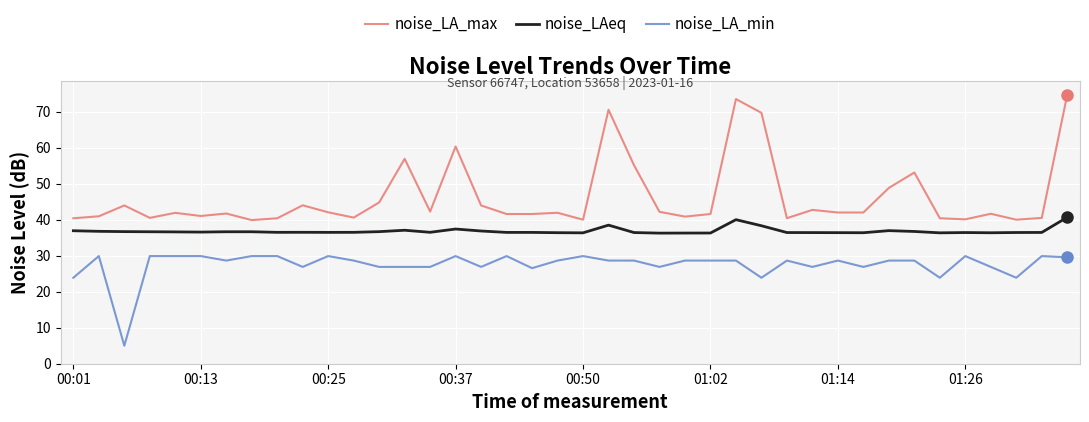

What is the difference between the maximum and minimum values in the noise_LAeq series?

4.4